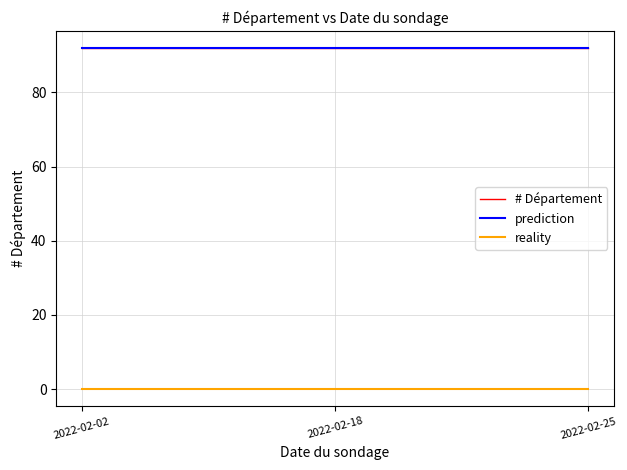

Does the chart display data point markers on the line(s)?

No